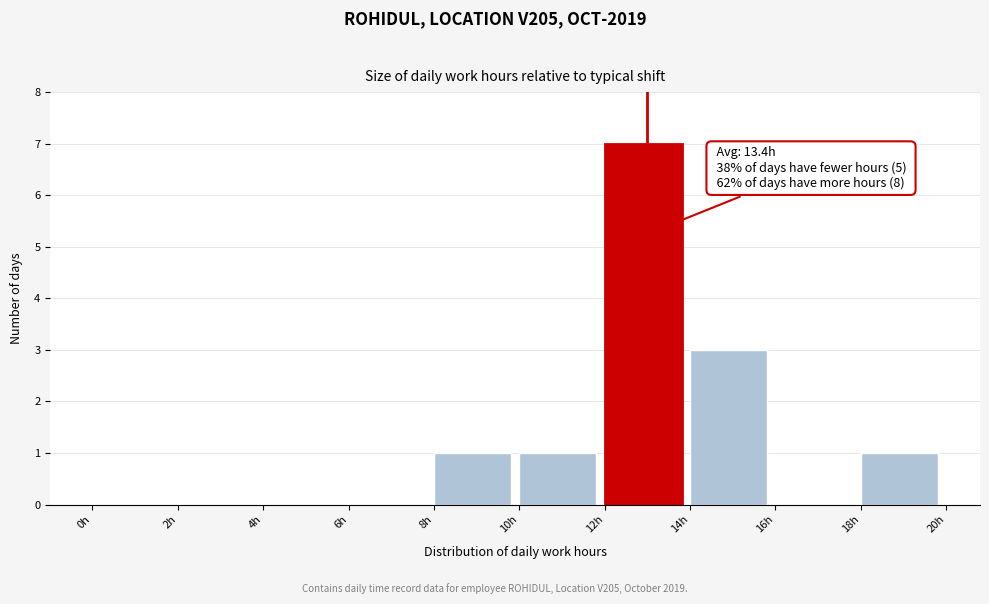

Over which range of the x-axis is the bar tallest?

12 to 14